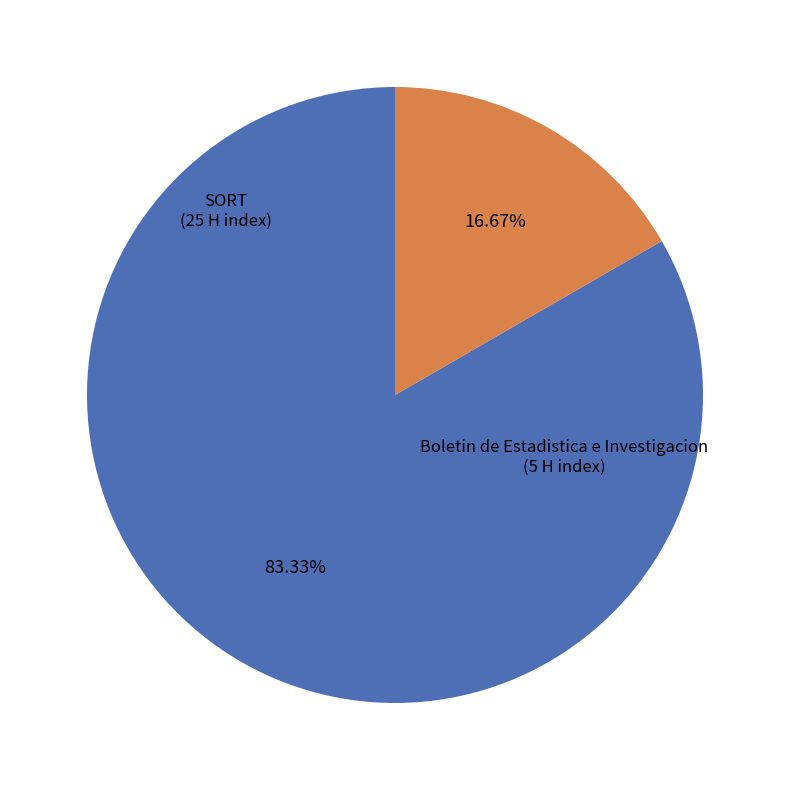

Does any single category account for the majority?

Yes